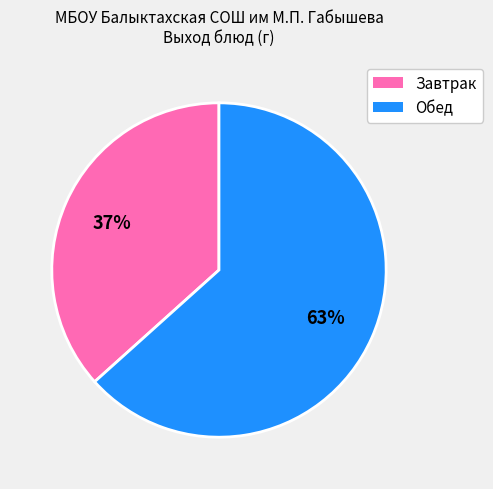

How many segments does this pie chart have?

2